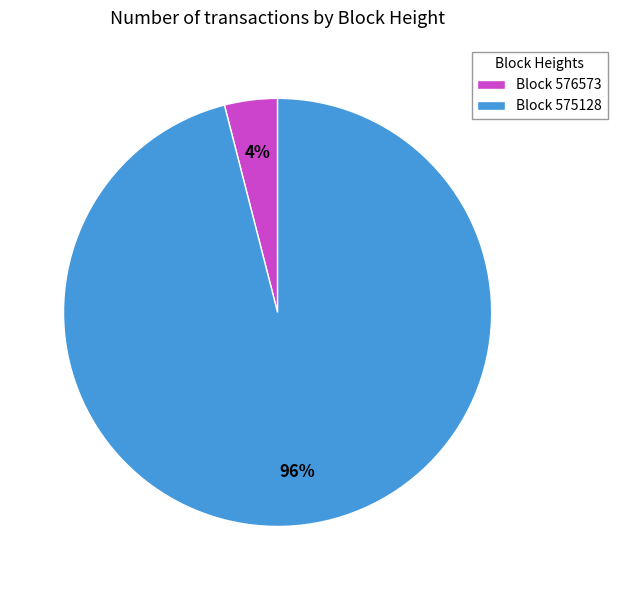

Is Block 576573 the majority of the pie?

No